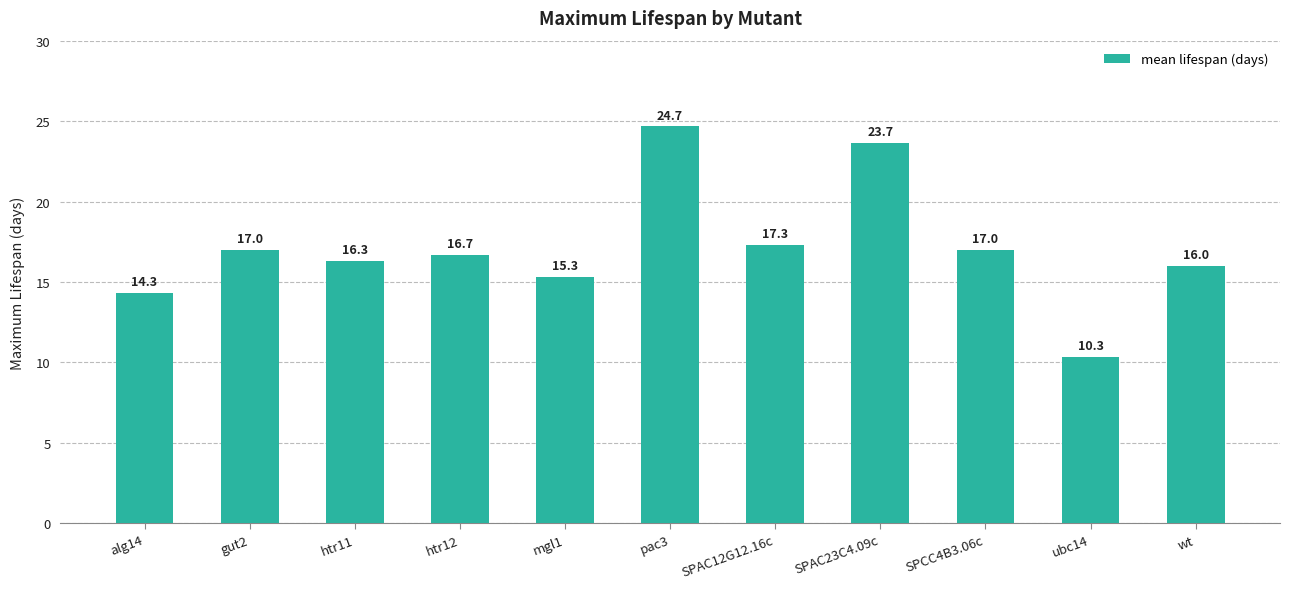

What is the label of the 7th bar from the right?

mgl1